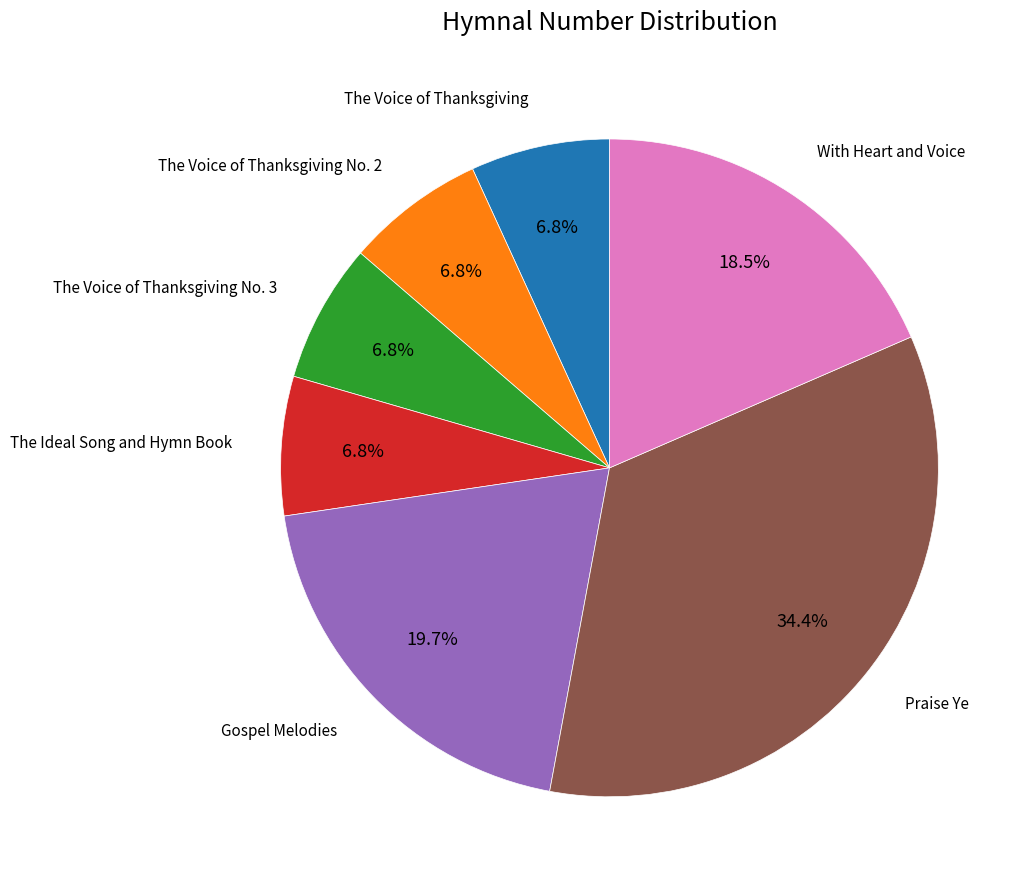

How many slices are in this pie chart?

7